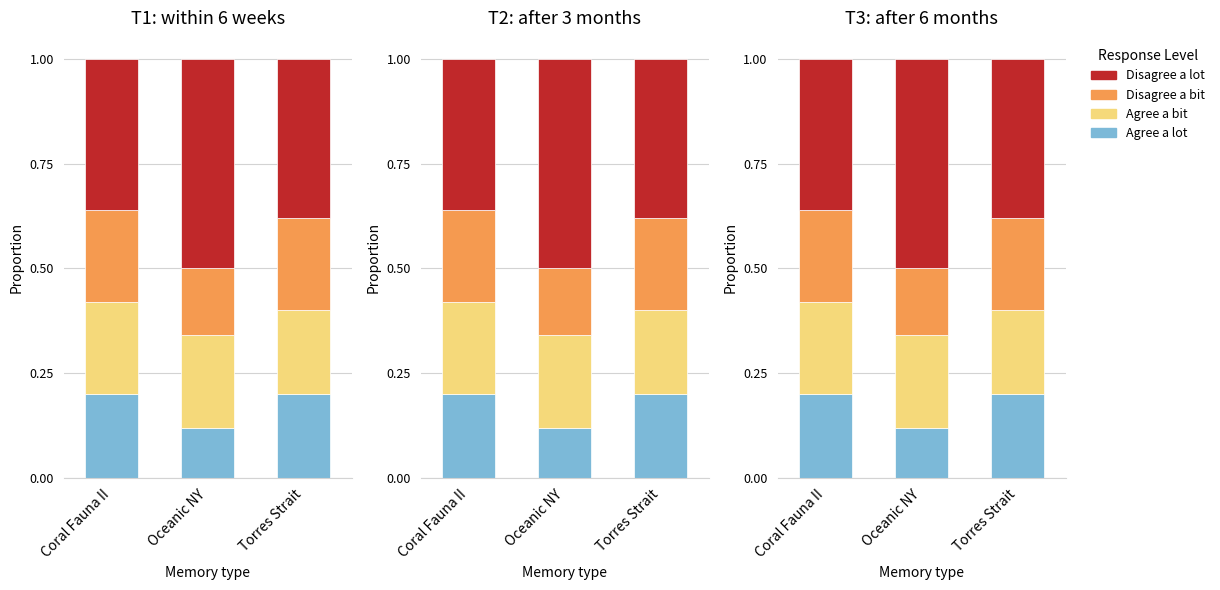

What position from the right is Coral Fauna II?

3